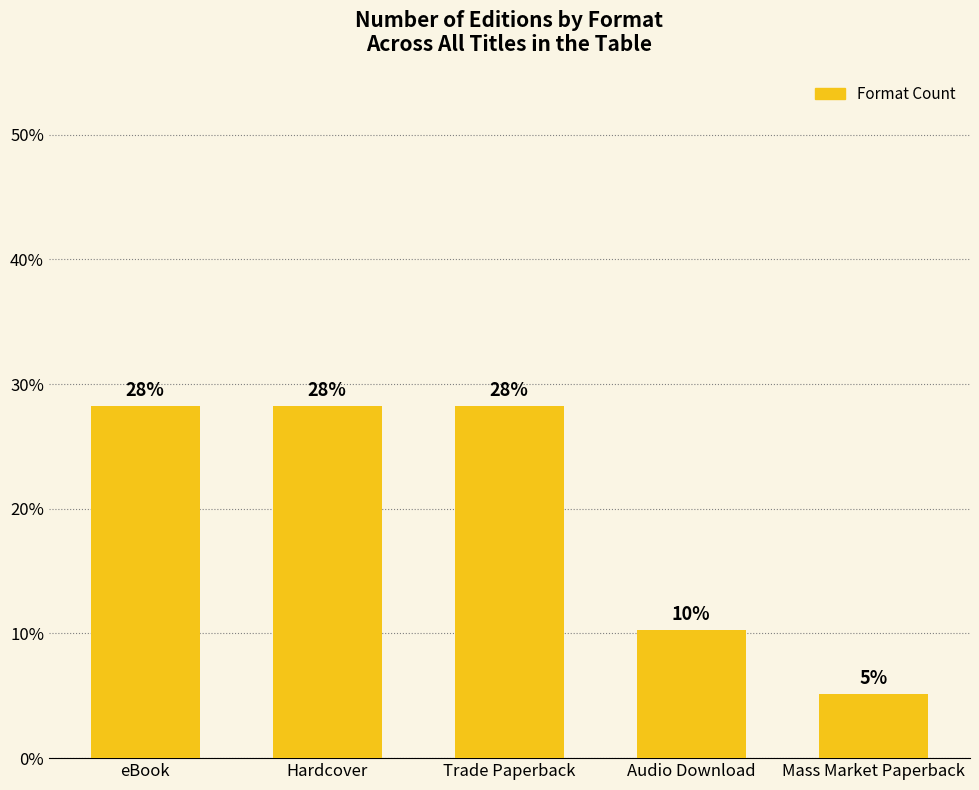

List the labels in order of value, largest first.

eBook, Hardcover, Trade Paperback, Audio Download, Mass Market Paperback